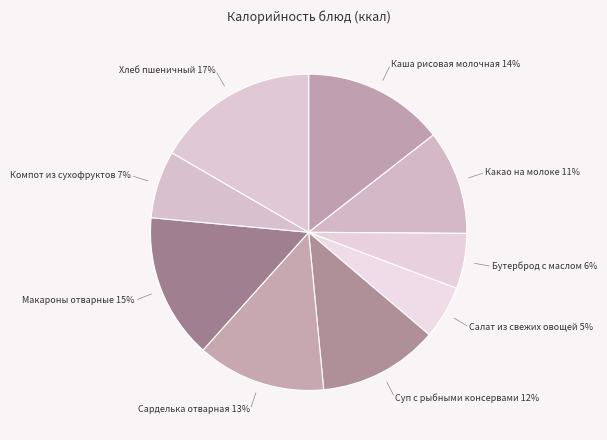

Is Макароны отварные the majority of the pie?

No